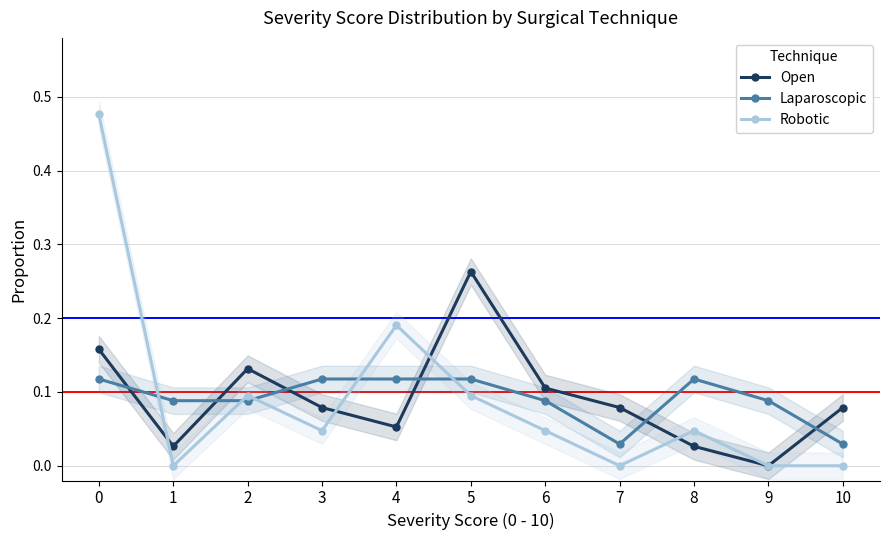

List the series in order of their peak value, lowest first.

Laparoscopic, Open, Robotic